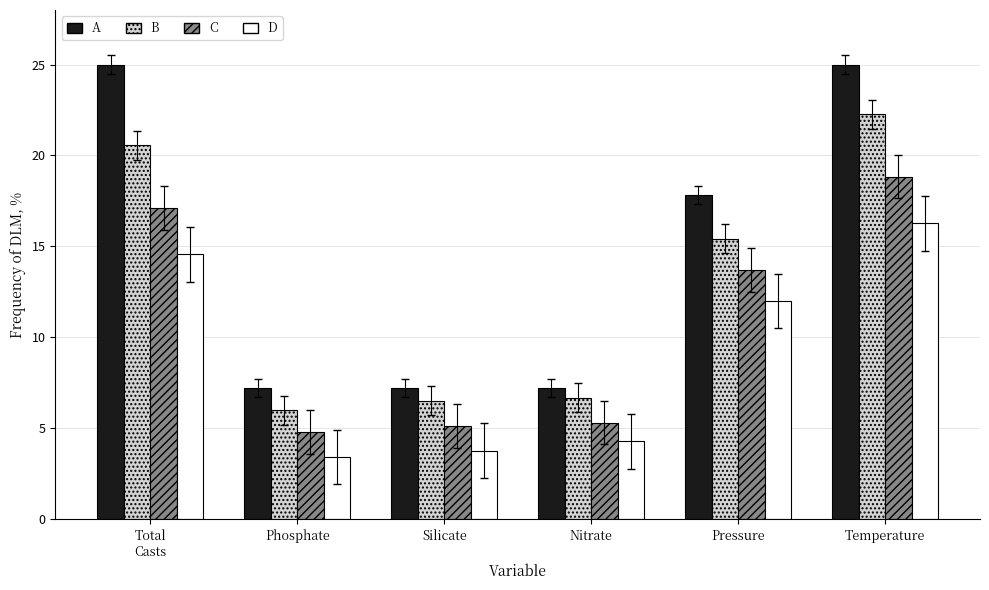

What is the difference between the highest and lowest values at Silicate?

3.4